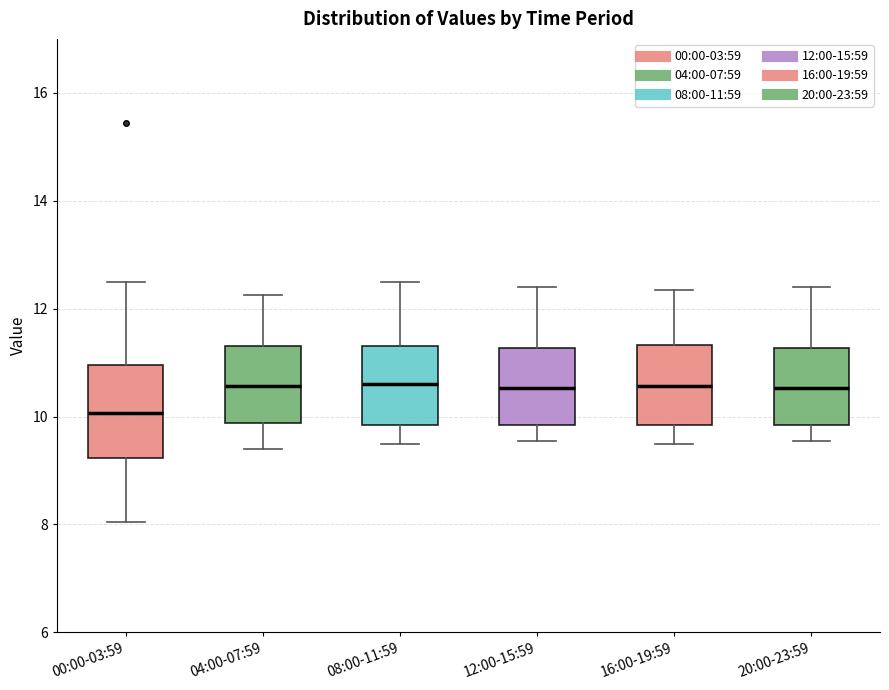

Comparing the boxes themselves (not the whiskers), which one is the tallest?

00:00-03:59